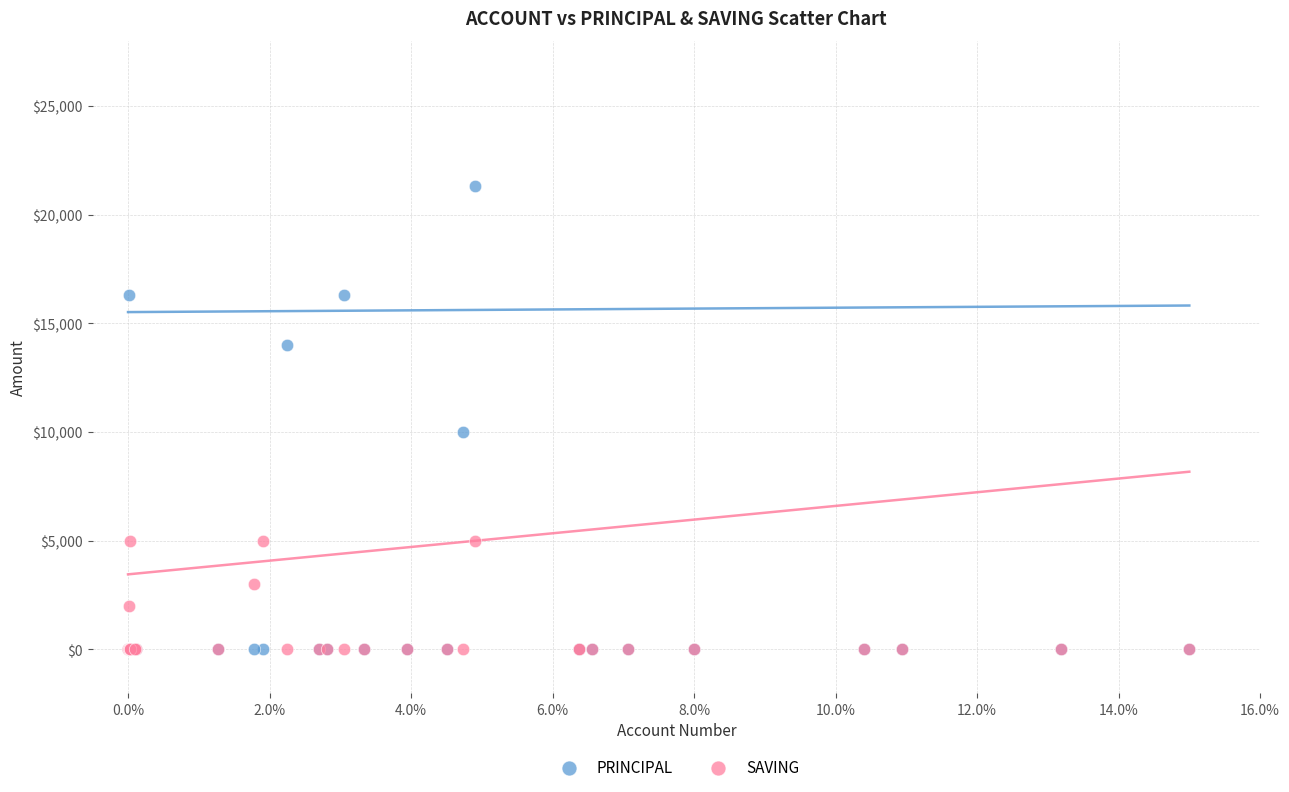

Which series has the largest Y range (max minus min)?

PRINCIPAL